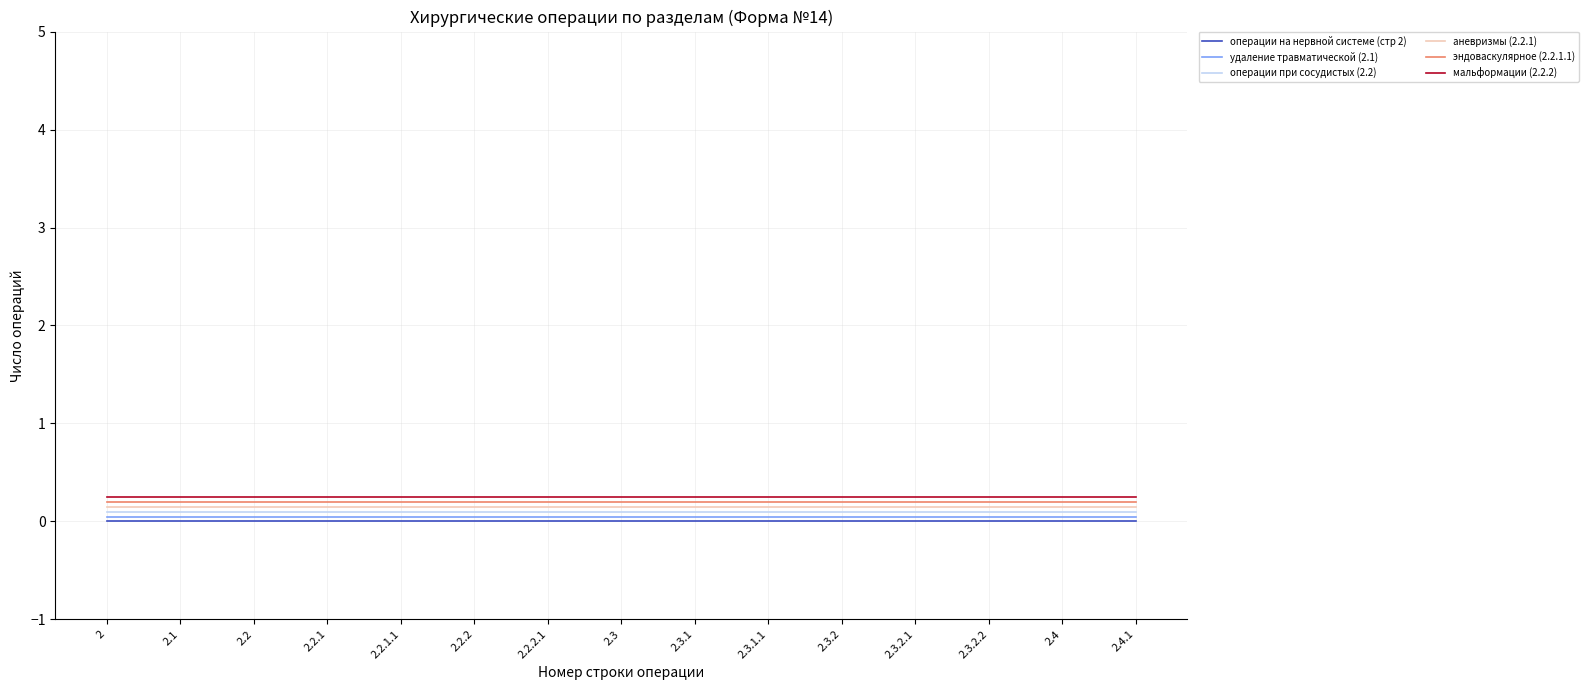

True or false: операции на нервной системе (стр 2) and удаление травматической (2.1) intersect in this chart.

False